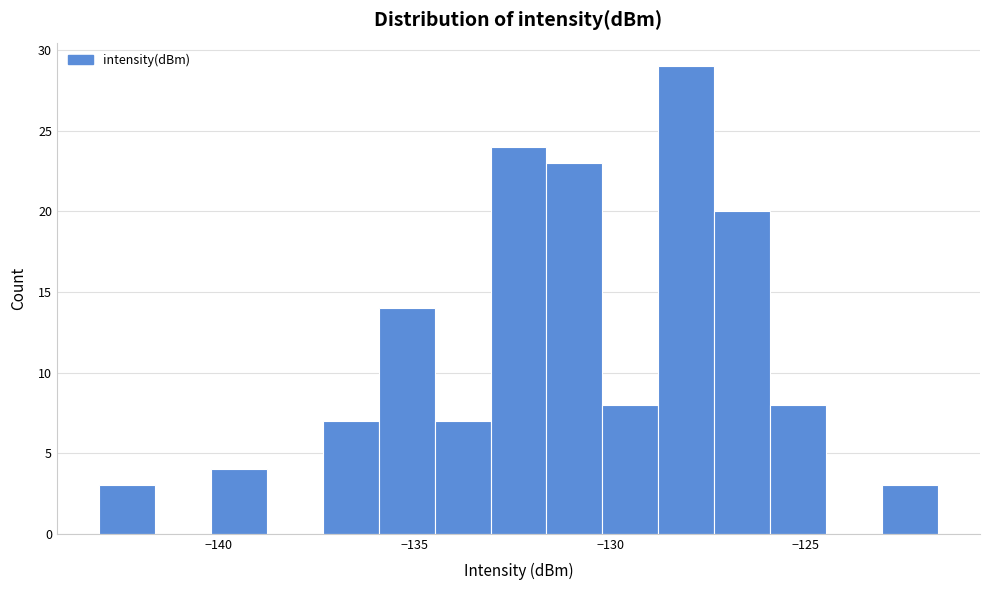

Around what value on the x-axis is the tallest bar? Give the approximate position of its centre, as read against the axis.

-128.0